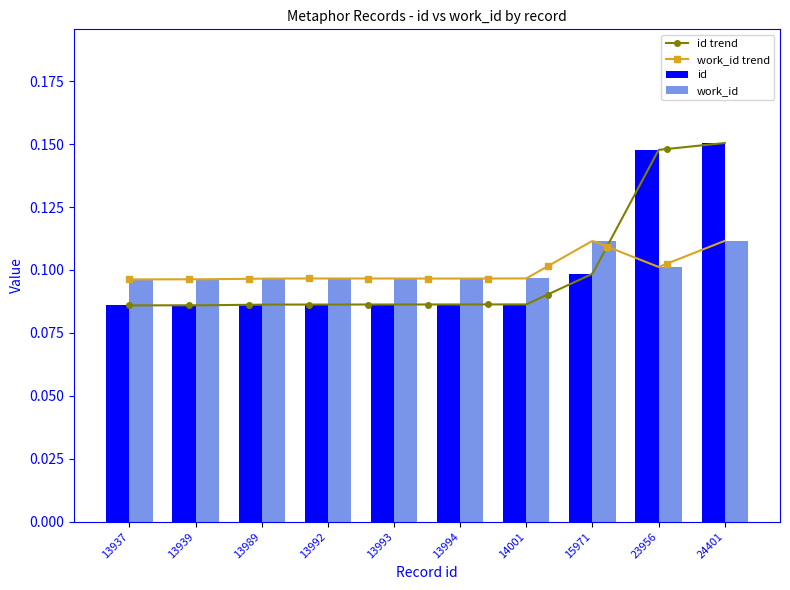

Reading left to right, extract all data points from this chart.

id: 13937=0.1	13939=0.1	13989=0.1	13992=0.1	13993=0.1	13994=0.1	14001=0.1	15971=0.1	23956=0.1	24401=0.2
work_id: 13937=0.1	13939=0.1	13989=0.1	13992=0.1	13993=0.1	13994=0.1	14001=0.1	15971=0.1	23956=0.1	24401=0.1